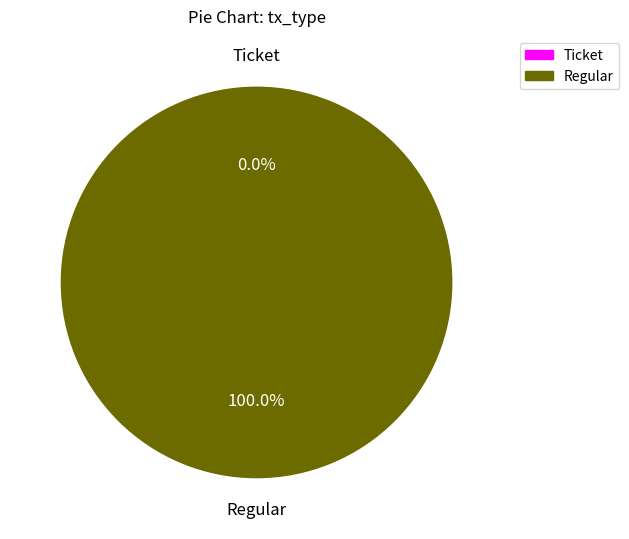

To the nearest percent, what is the average slice percentage?

50%